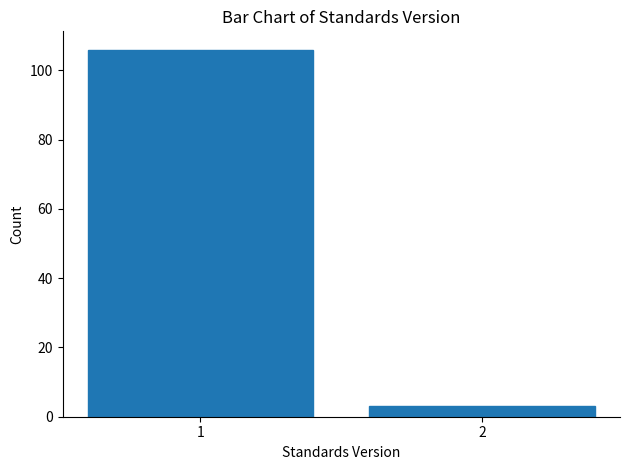

Reading left to right, what are all the values shown in this chart?

106	3